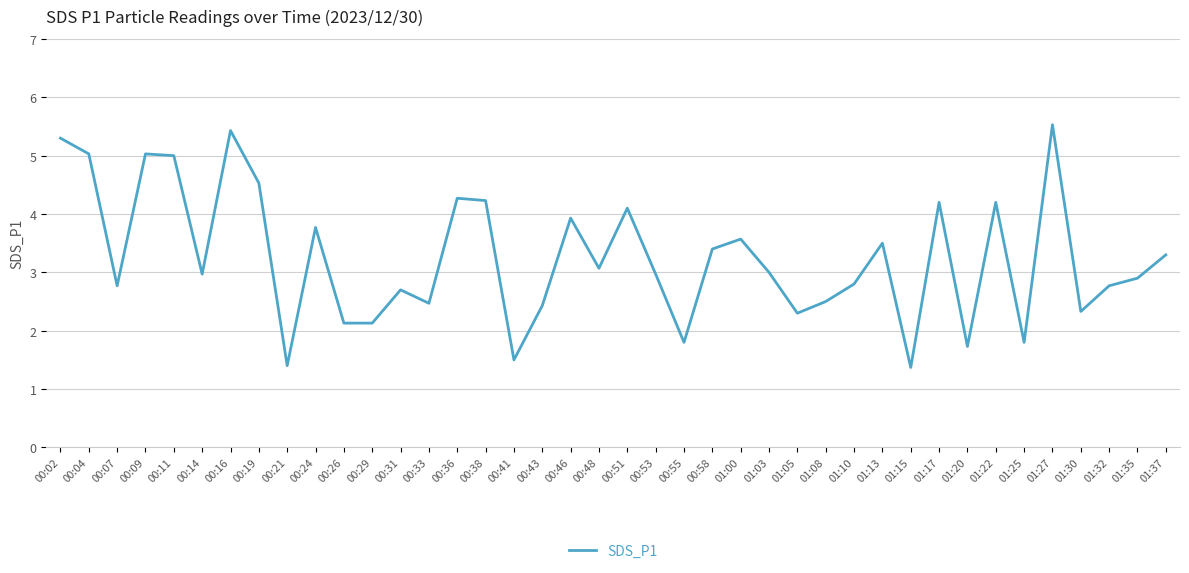

Reading left to right, what are all the values shown in this chart?

5.3	5.0	2.8	5.0	5.0	3.0	5.4	4.5	1.4	3.8	2.1	2.1	2.7	2.5	4.3	4.2	1.5	2.4	3.9	3.1	4.1	3.0	1.8	3.4	3.6	3.0	2.3	2.5	2.8	3.5	1.4	4.2	1.7	4.2	1.8	5.5	2.3	2.8	2.9	3.3